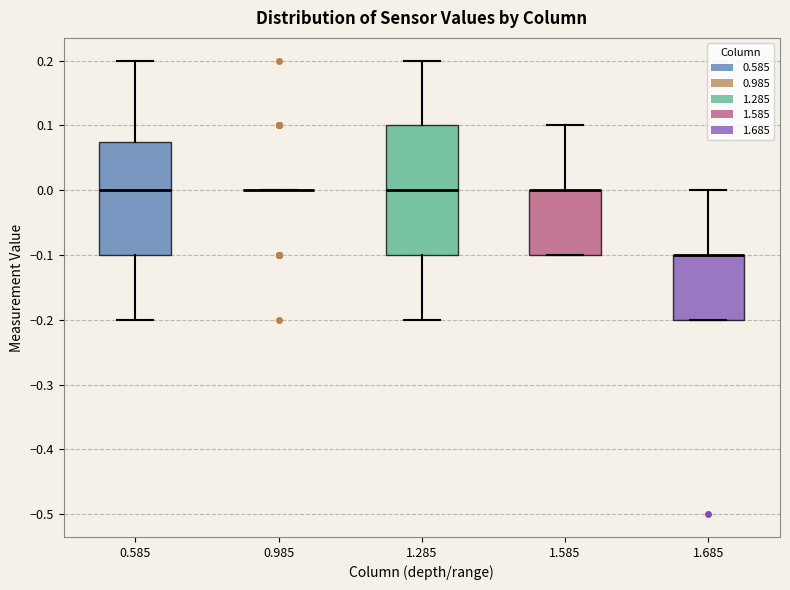

Where does the upper whisker of the box at x = 1.685 end on the y-axis? The values are not printed on the chart, so give them approximately, as read against the axis.

0.00